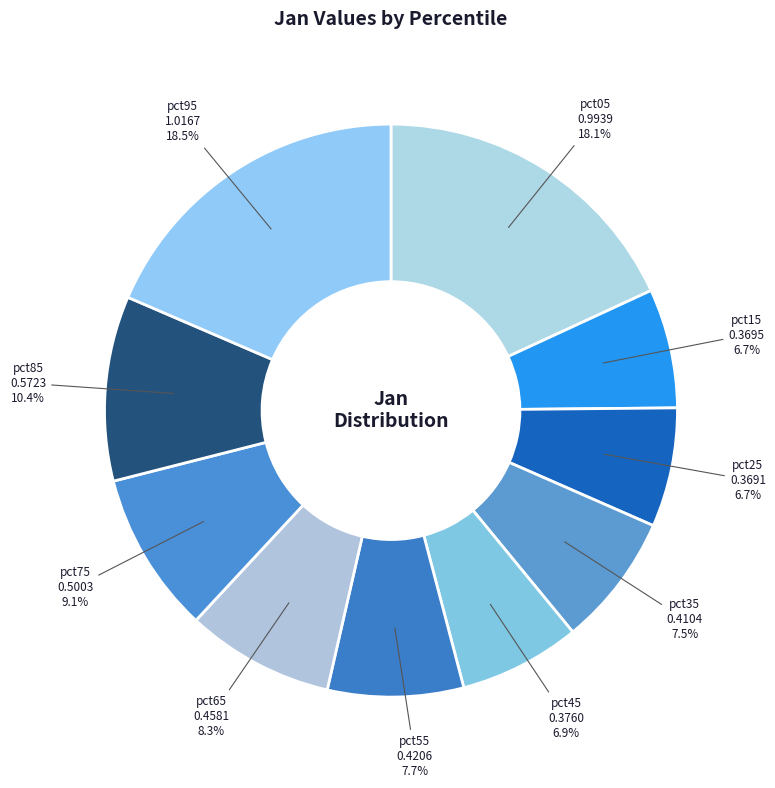

How much of the chart is everything except pct65?

91.7%